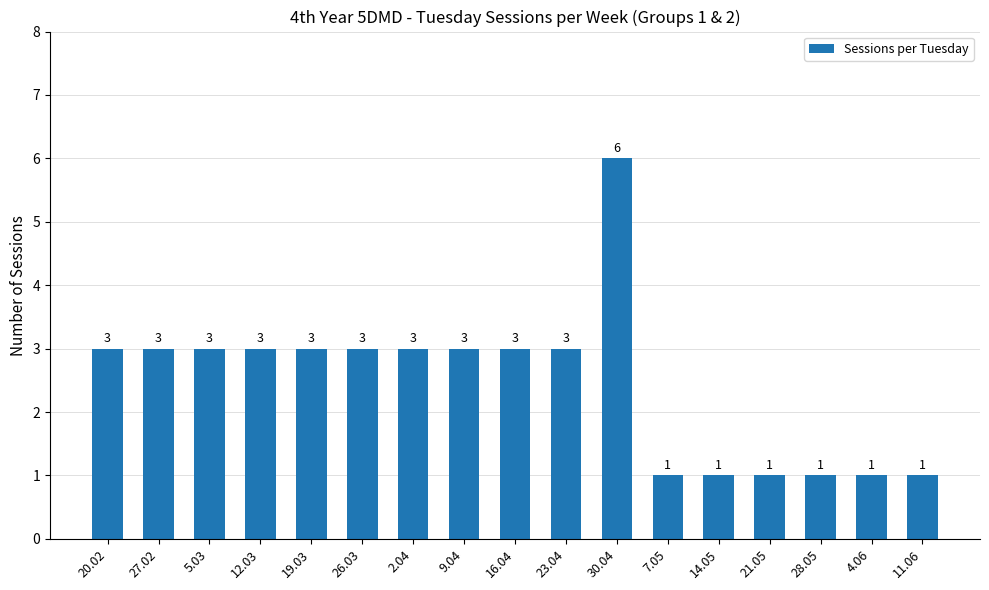

How many values are between 1 and 3?

16